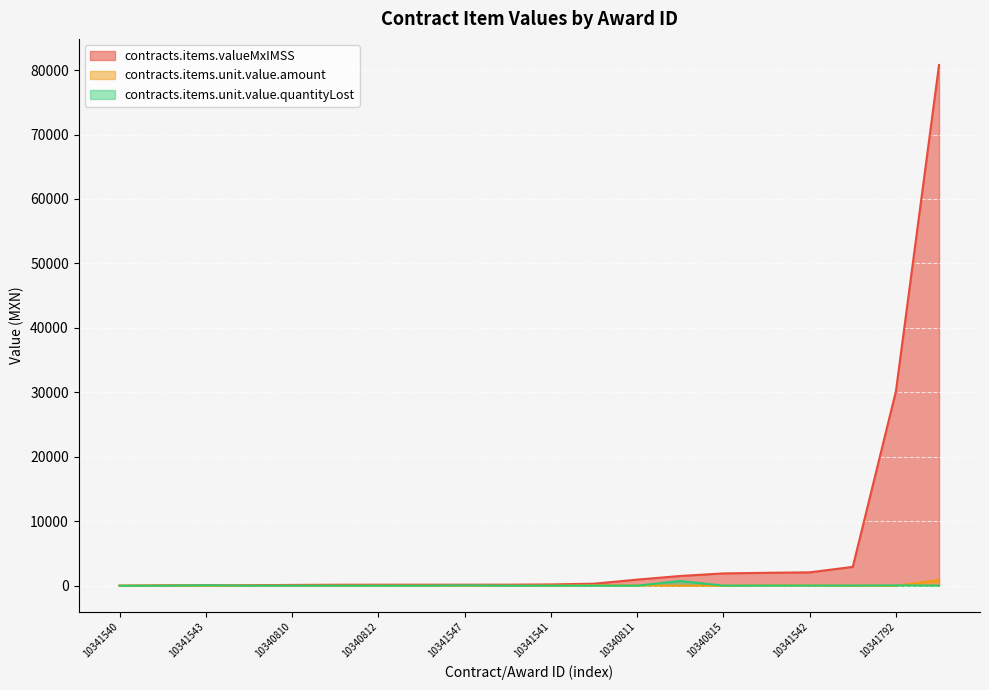

How many lines are shown in the chart?

3